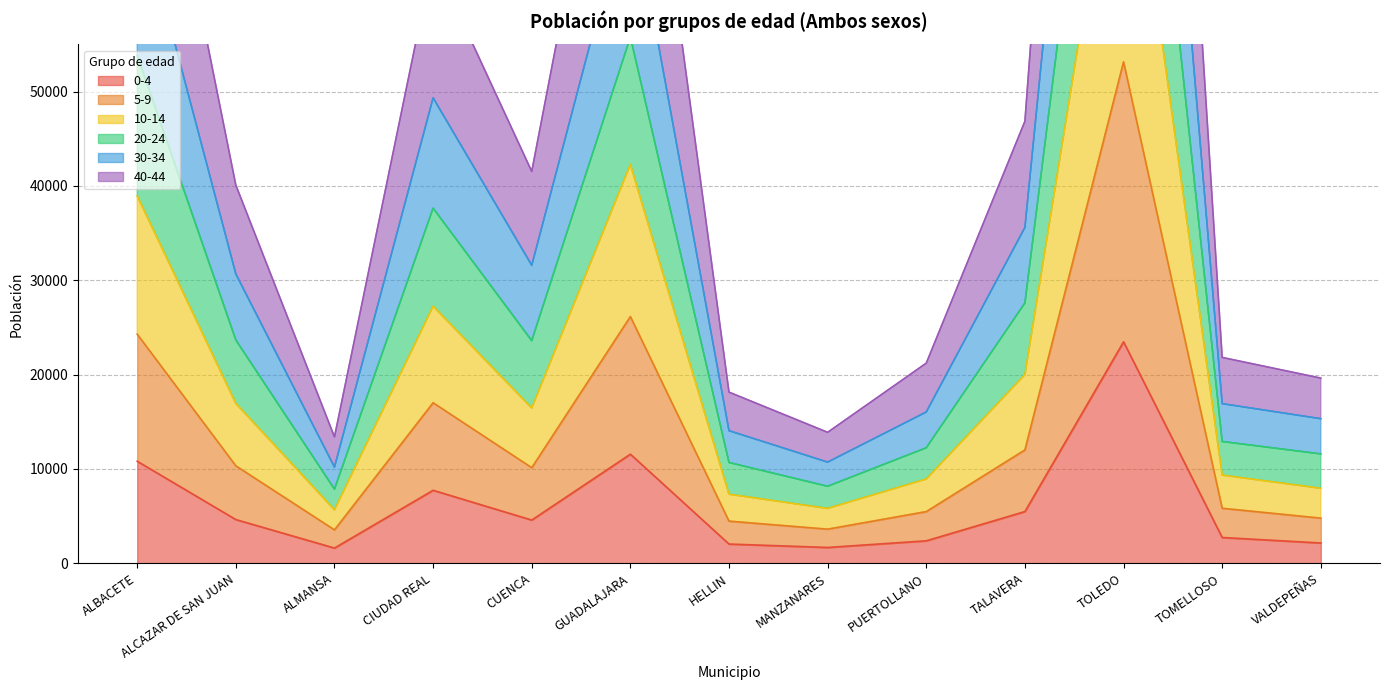

The 0-4 series shows 7742 at CIUDAD REAL. True or false?

True